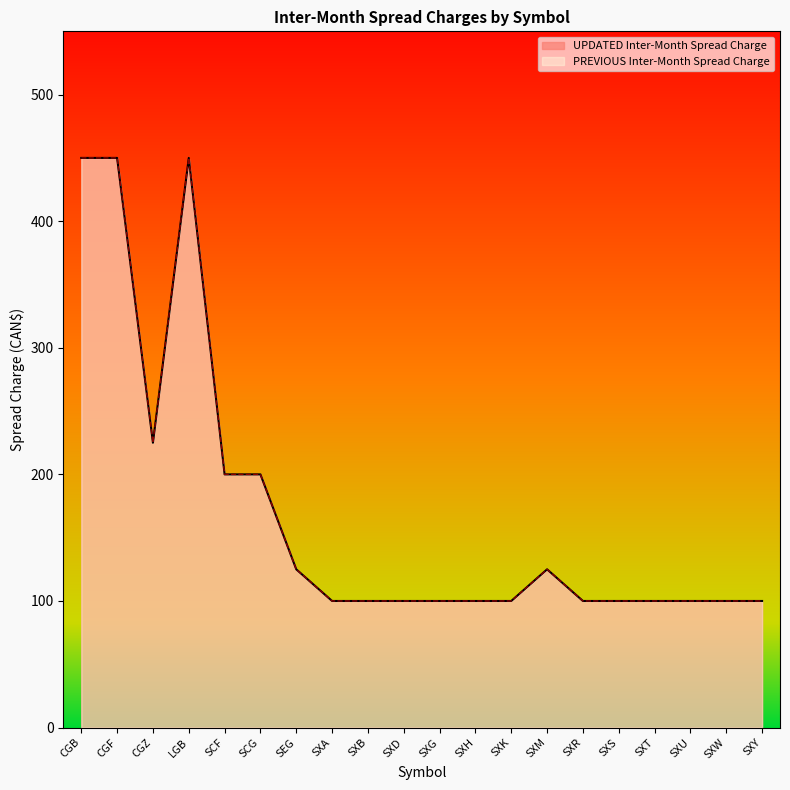

What is the ratio of the value at SXR to the value at SXG?

1.0